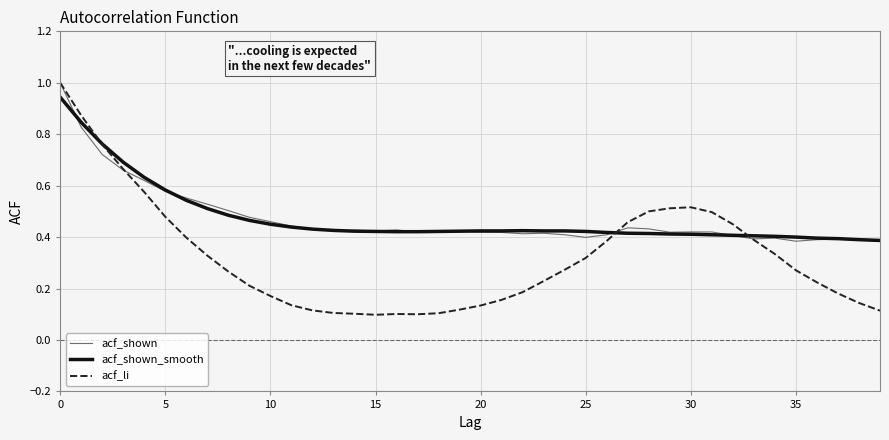

Which series has the largest range (max minus min)?

acf_li